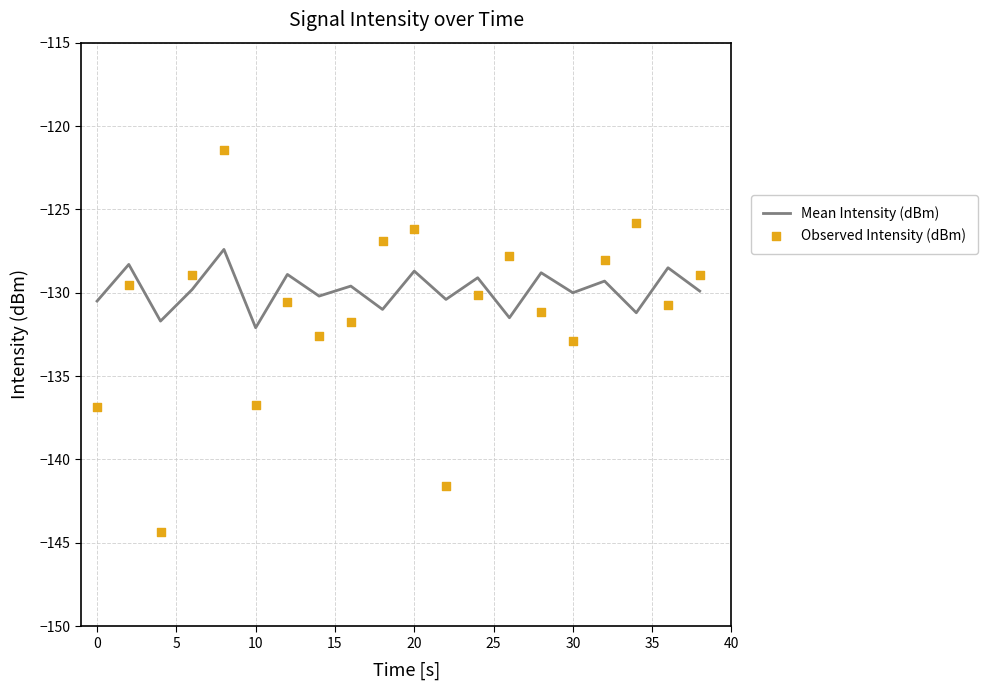

What is the total value across all series at 30?

-262.8